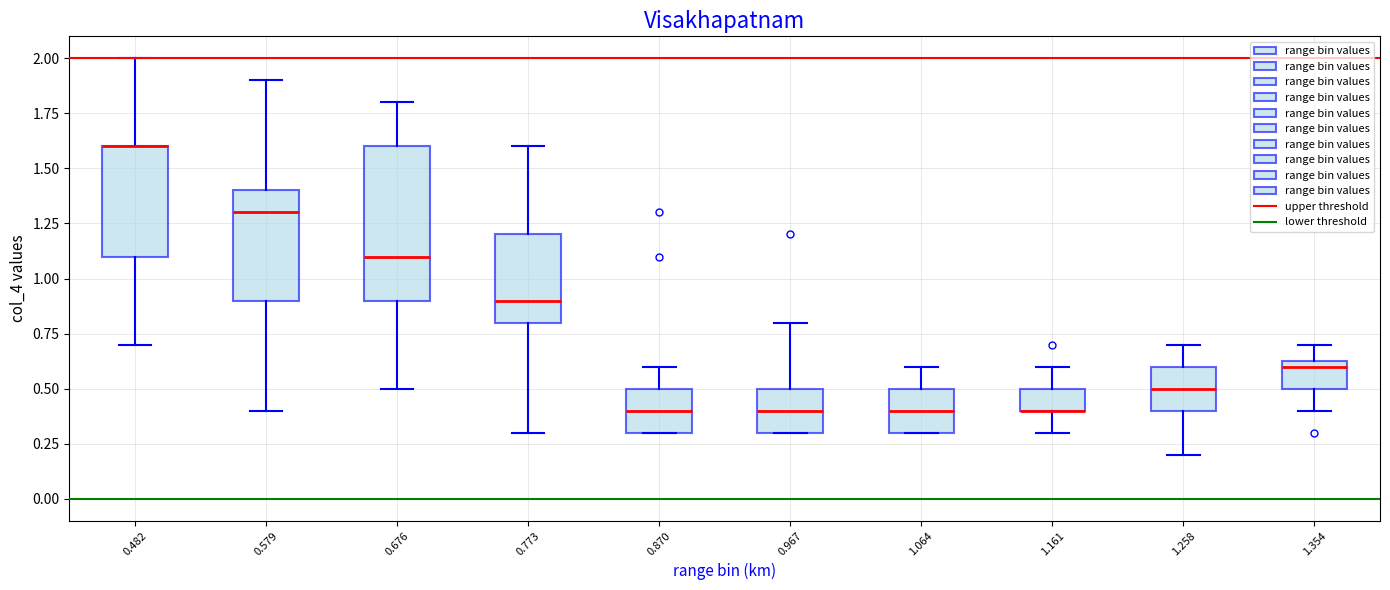

Reading left to right, transcribe this box plot: for each box, give where its median line is, the range the box spans, and where its two whiskers end, as read against the y-axis. The values are not printed on the chart, so give them approximately, as read against the axis.

0.482: median 1.60 (drawn on the box's upper edge), box 1.10 to 1.60, whiskers 0.70 to 2.00
0.579: median 1.30, box 0.90 to 1.40, whiskers 0.40 to 1.90
0.676: median 1.10, box 0.90 to 1.60, whiskers 0.50 to 1.80
0.773: median 0.90, box 0.80 to 1.20, whiskers 0.30 to 1.60
0.870: median 0.40, box 0.30 to 0.50, whiskers 0.30 to 0.60
0.967: median 0.40, box 0.30 to 0.50, whiskers 0.30 to 0.80
1.064: median 0.40, box 0.30 to 0.50, whiskers 0.30 to 0.60
1.161: median 0.40 (drawn on the box's lower edge), box 0.40 to 0.50, whiskers 0.30 to 0.60
1.258: median 0.50, box 0.40 to 0.60, whiskers 0.20 to 0.70
1.354: median 0.60, box 0.50 to 0.65, whiskers 0.40 to 0.70